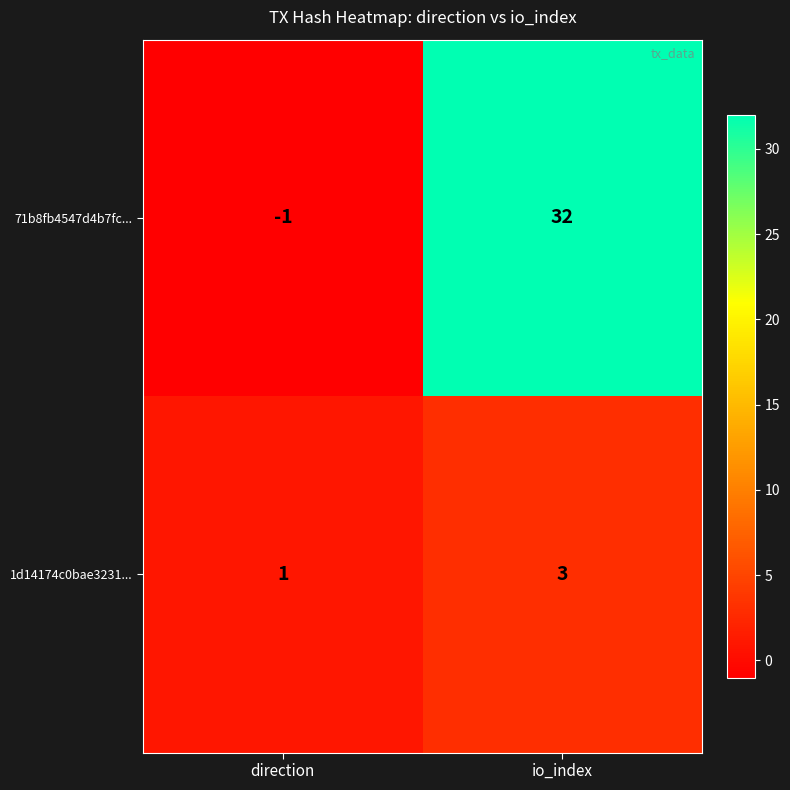

The value of 71b8fb4547d4b7fc... at io_index is 32. True or false?

True